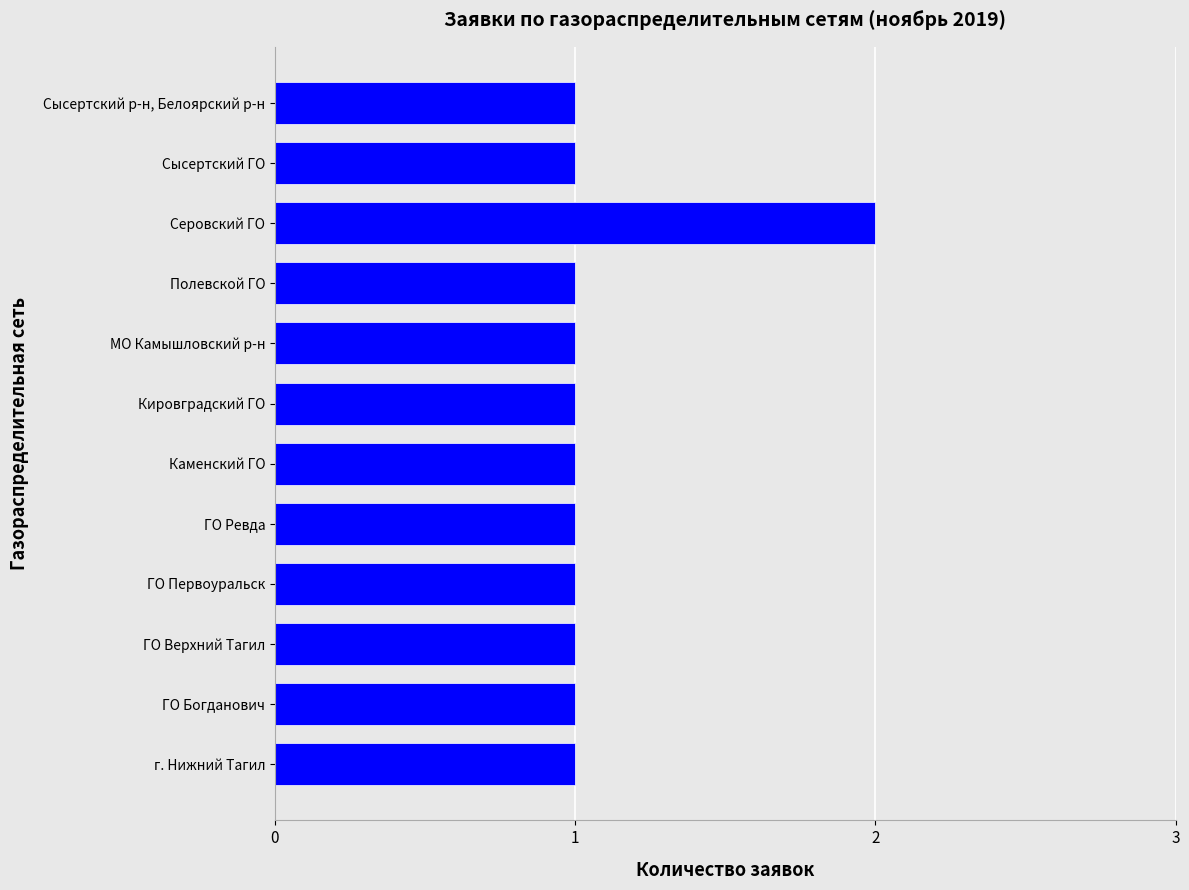

What is the difference between the maximum and minimum values?

1